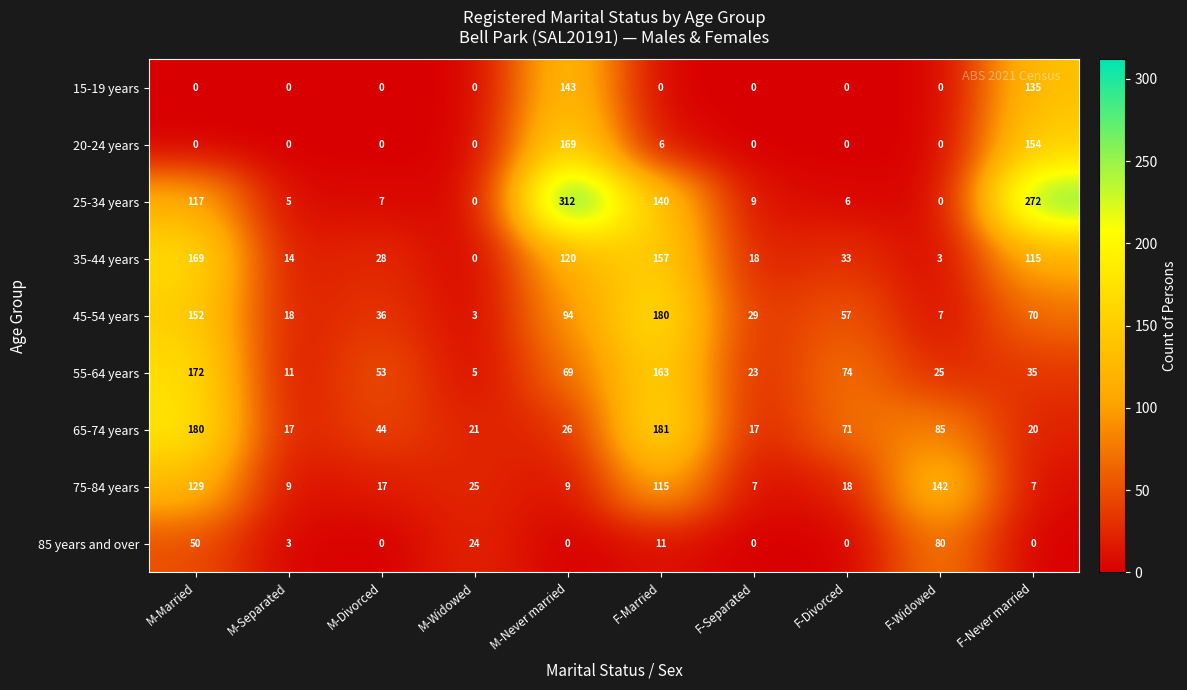

At which category is the sum across all series the highest?

M-Married